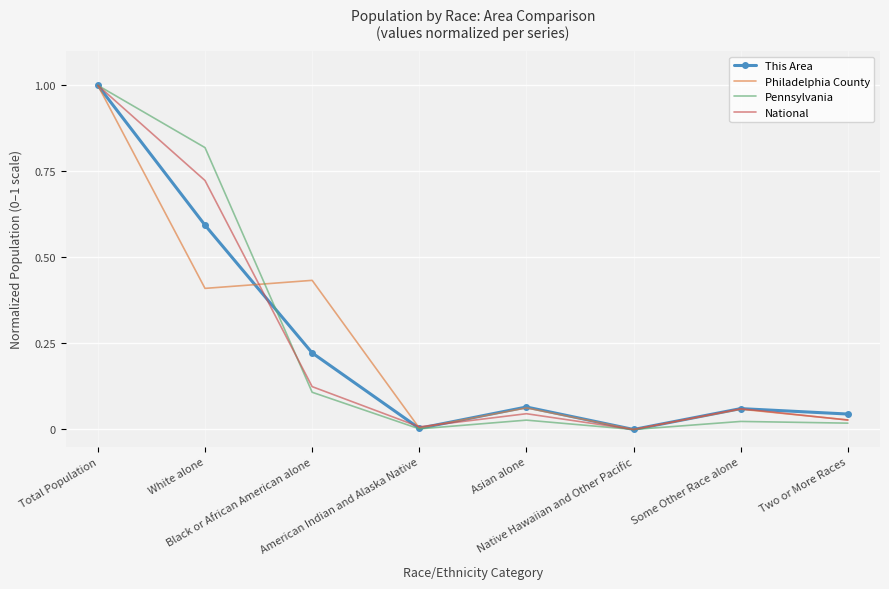

What is the highest value of the Philadelphia County series?

1.0